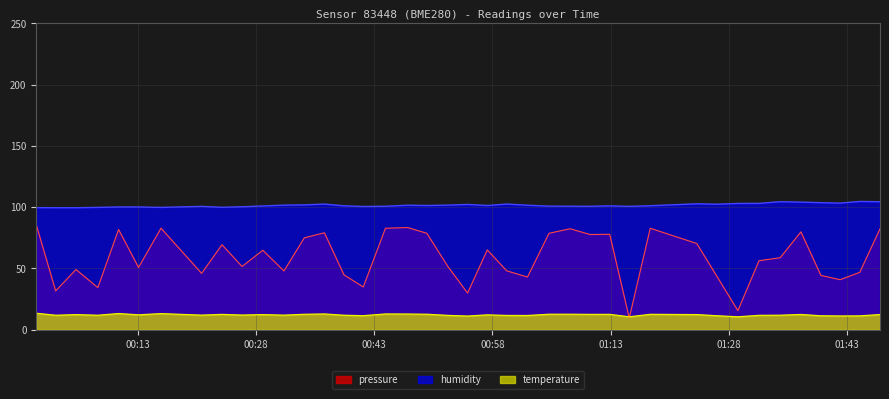

What is the minimum value for pressure?

9.5